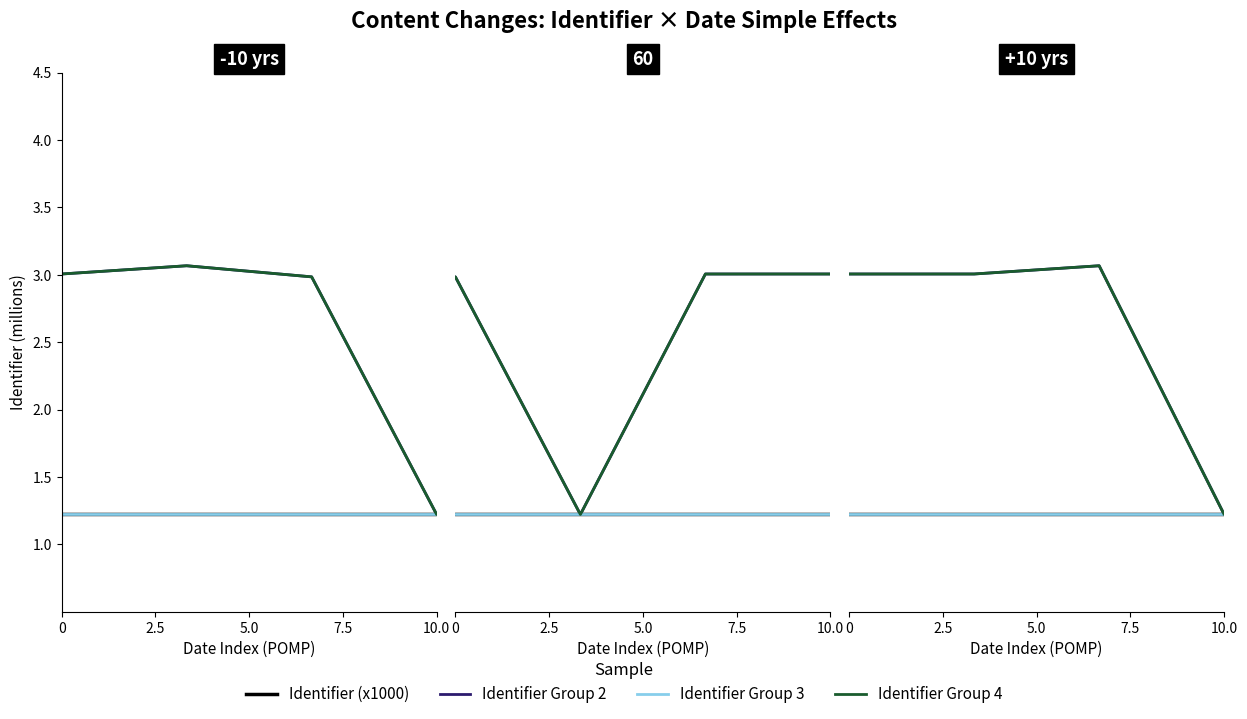

Is the value of Identifier Group 4 at 5.0 greater than the value of Identifier (x1000) at 5.0?

Yes